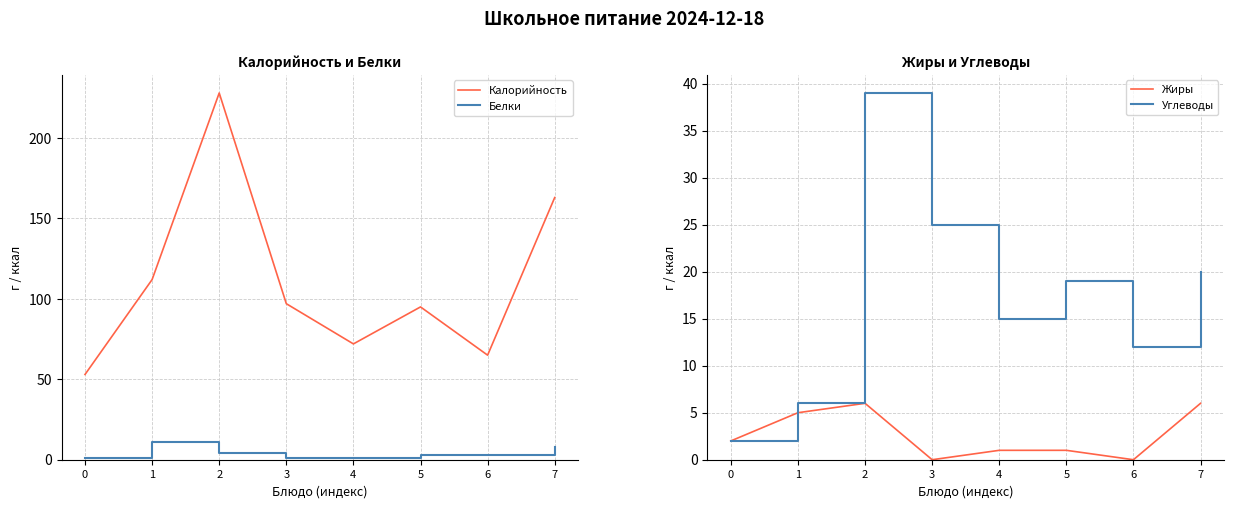

Between 2 and 4, which is larger?

2